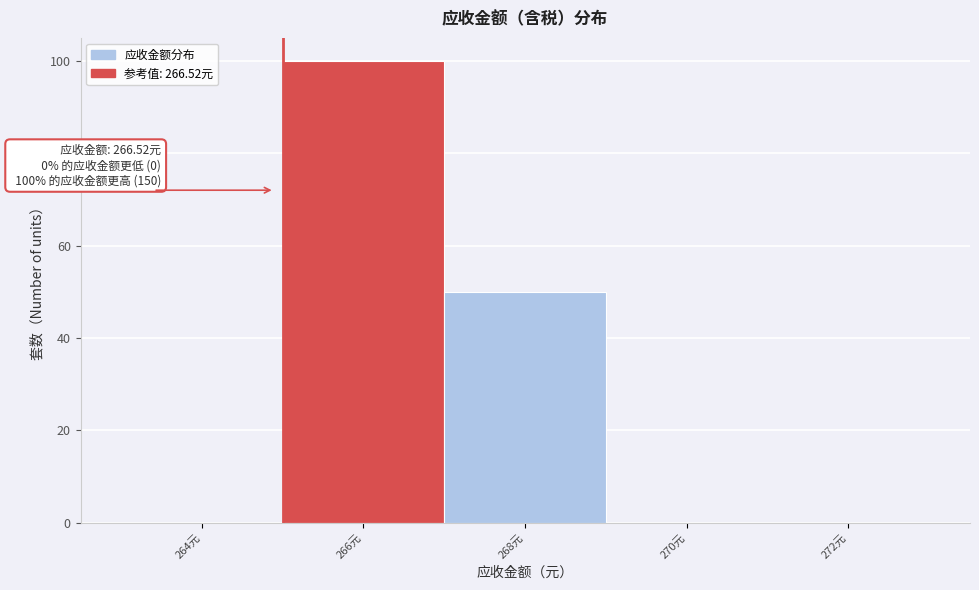

Reading left to right, extract all data points from this chart.

264元=0	266元=100	268元=50	270元=0	272元=0